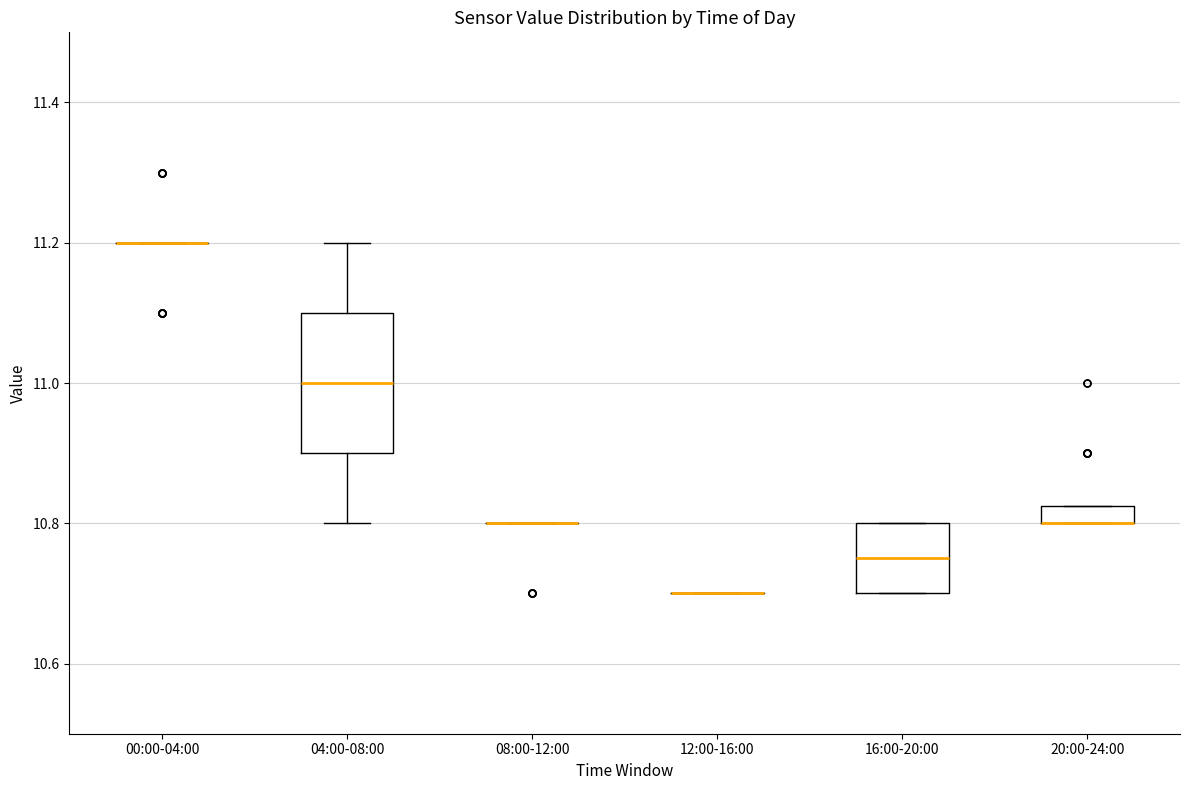

Which box is the tallest, from its lower edge to its upper edge?

04:00-08:00